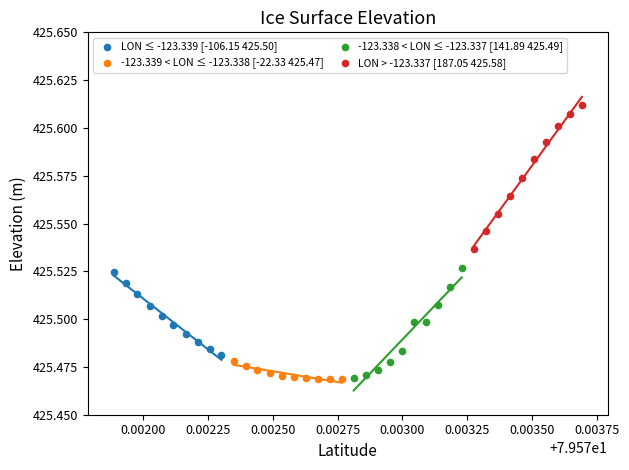

Which series contains the highest Y value?

LON > -123.337 [187.05 425.58]